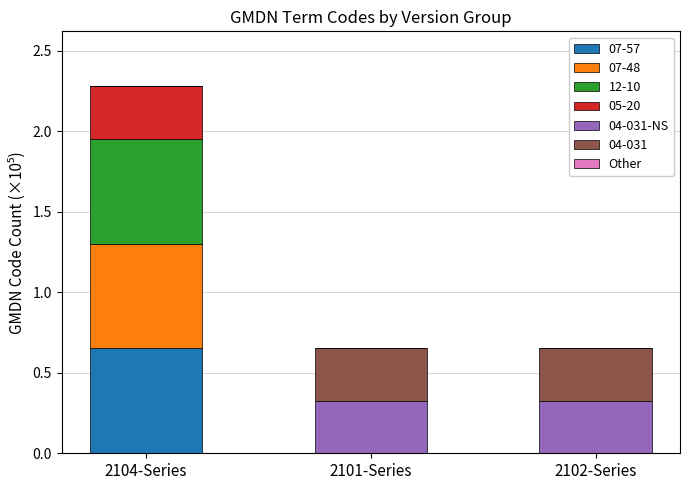

At which category is the sum across all series the highest?

2104-Series